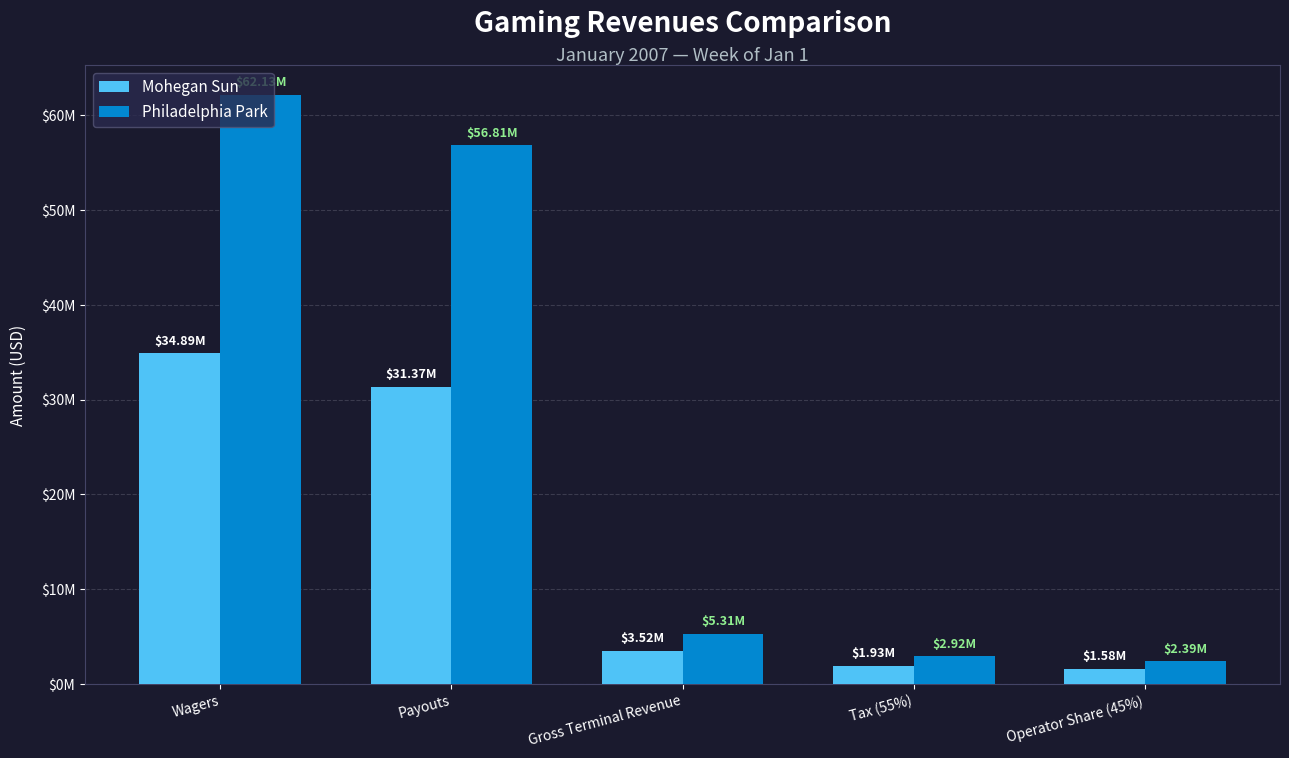

What are all the series names shown in the legend?

Mohegan Sun, Philadelphia Park